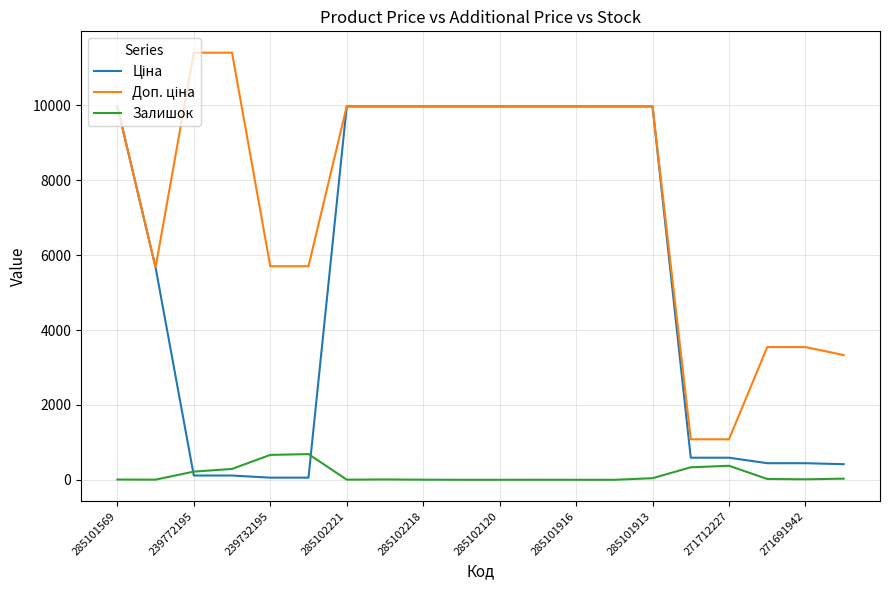

What is the highest value of the Залишок series?

686.0